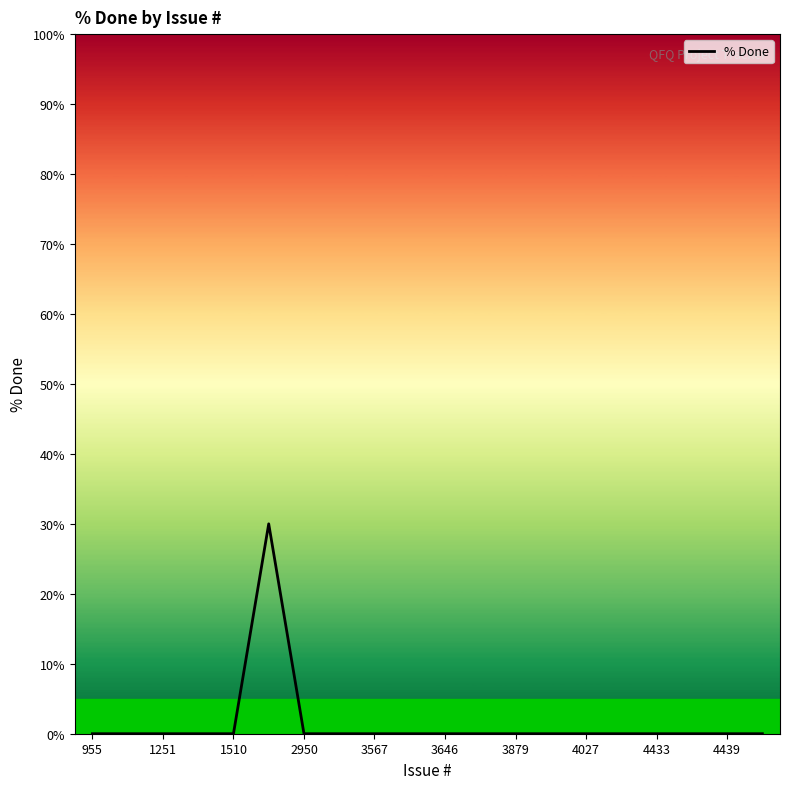

How many lines are shown in the chart?

1